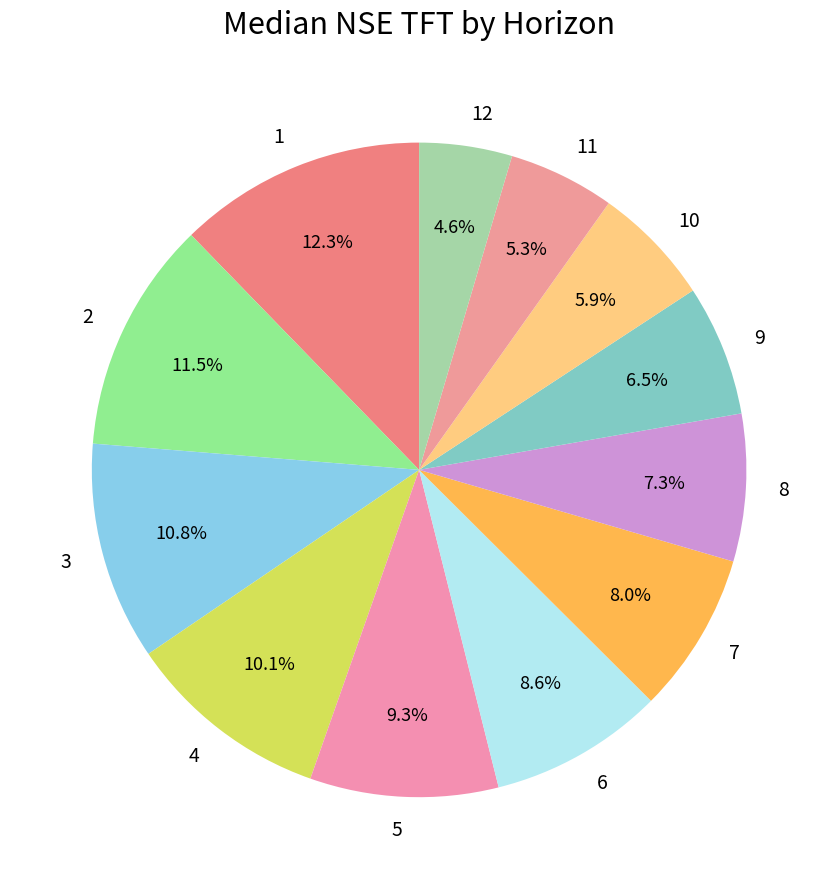

Do 2 and 3 together represent more than half of the pie?

No